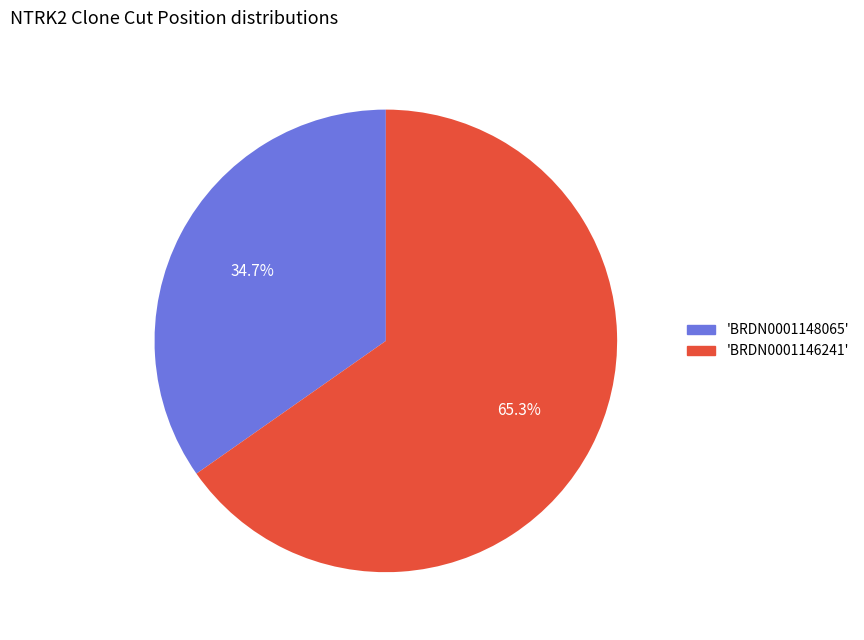

What is the smallest slice in the pie chart?

BRDN0001148065